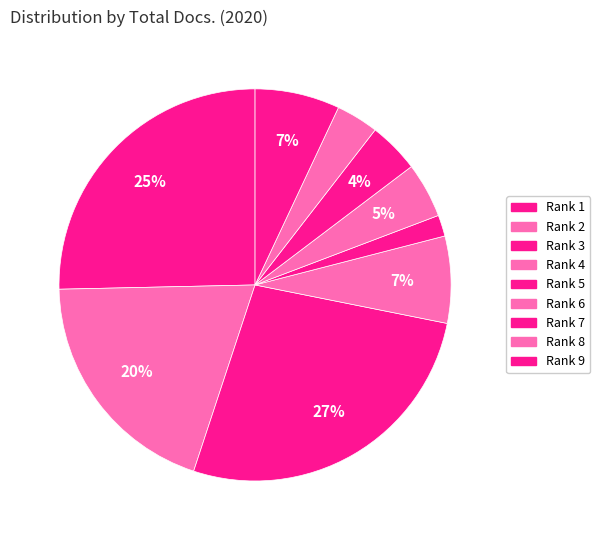

How many segments does this pie chart have?

9